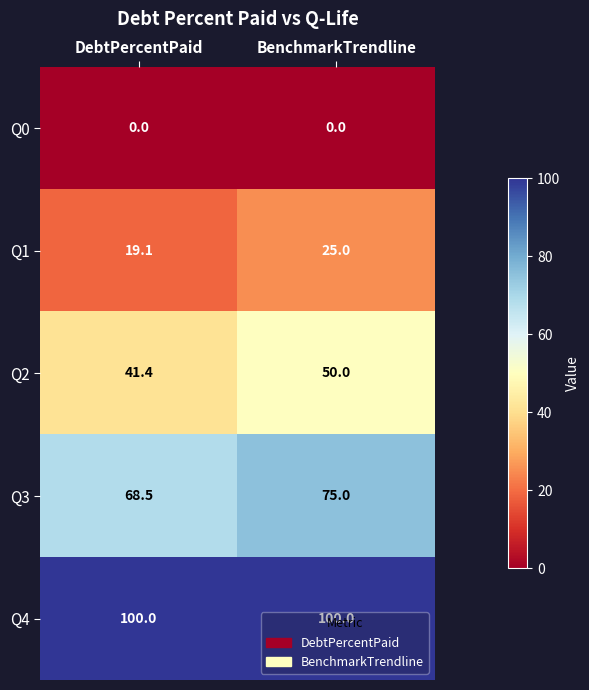

List the series in order of their overall mean, lowest first.

Q0, Q1, Q2, Q3, Q4